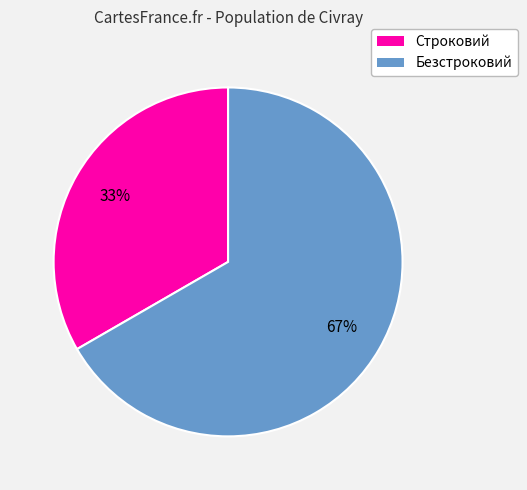

To the nearest percent, what is the combined percentage of Безстроковий and Строковий?

100%